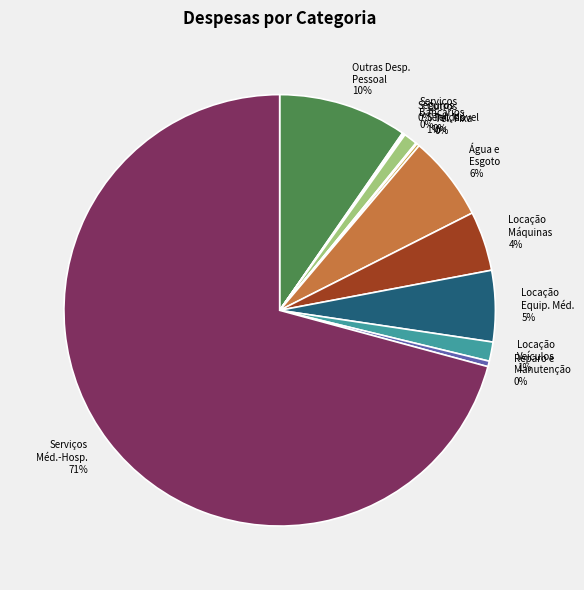

Which slice is the largest?

Serviços Méd.-Hosp.